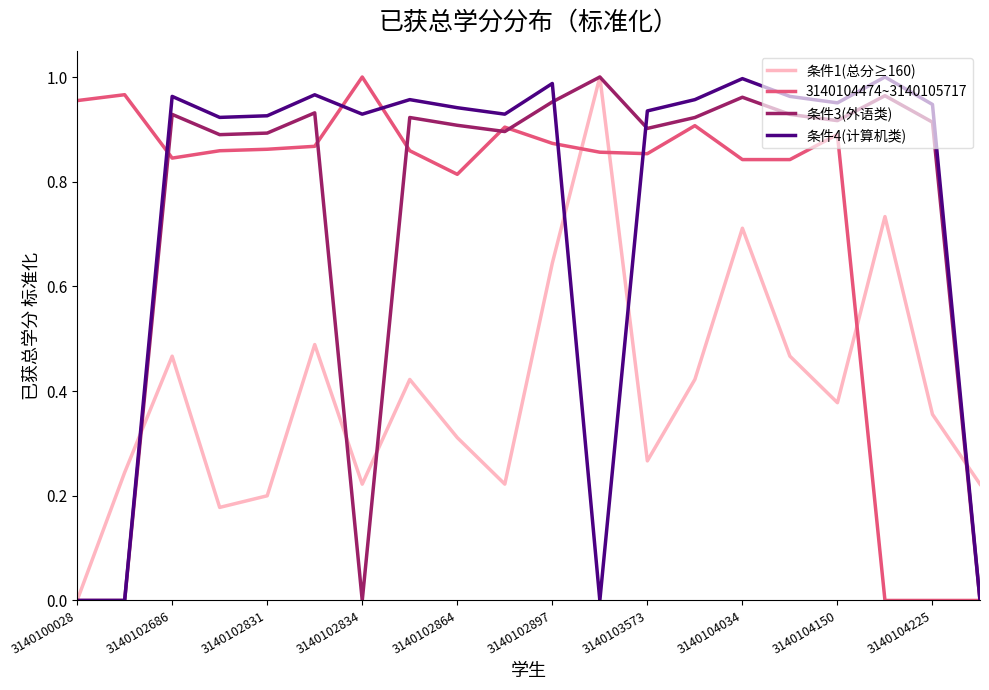

At which label does 3140104474~3140105717 reach its minimum?

17